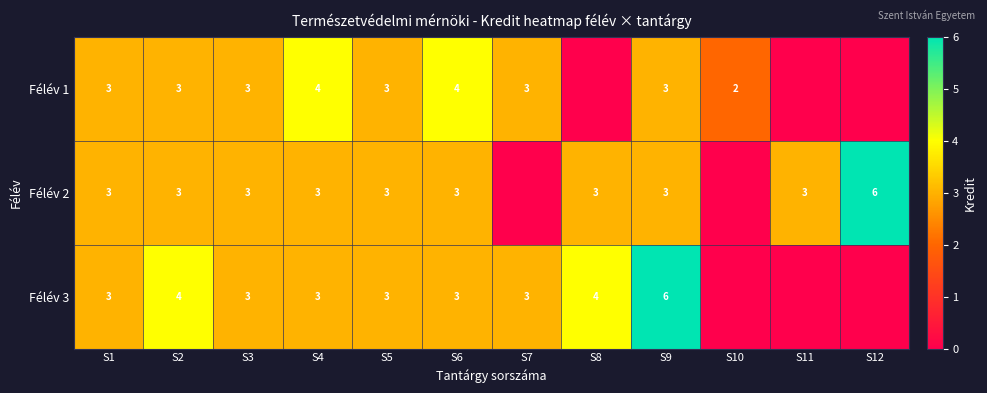

Is it true that Félév 3 equals 4 at S2?

True